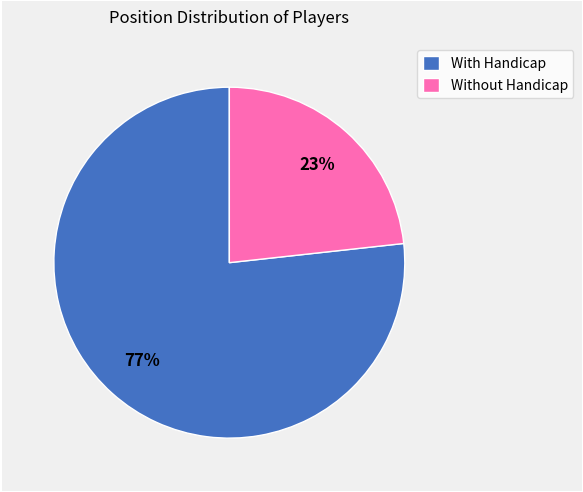

Is there a majority slice in this chart?

Yes